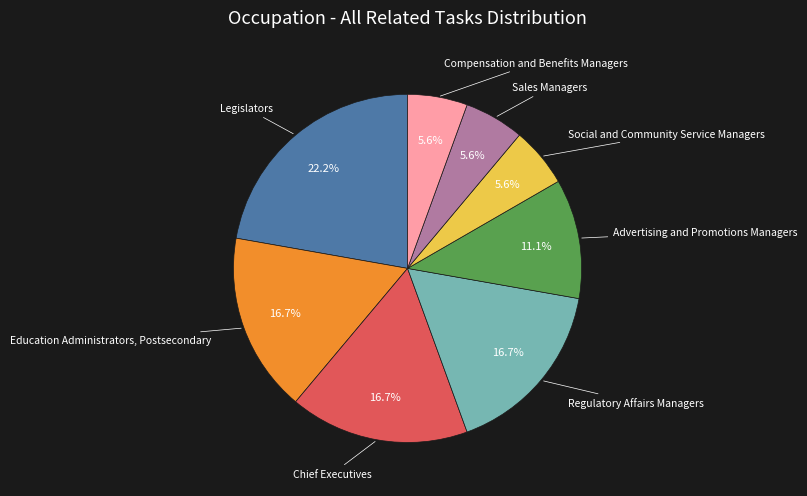

Is there any slice that represents more than half of the pie?

No